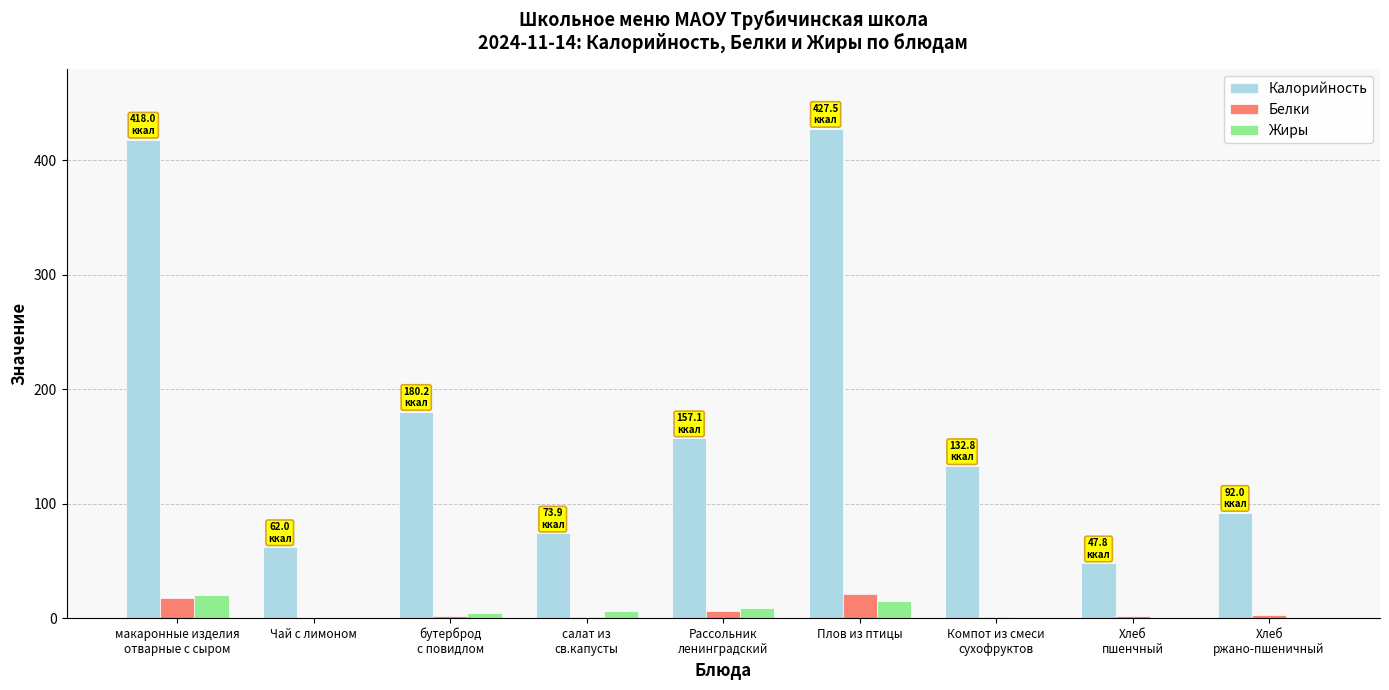

What is the greatest value displayed?

427.5